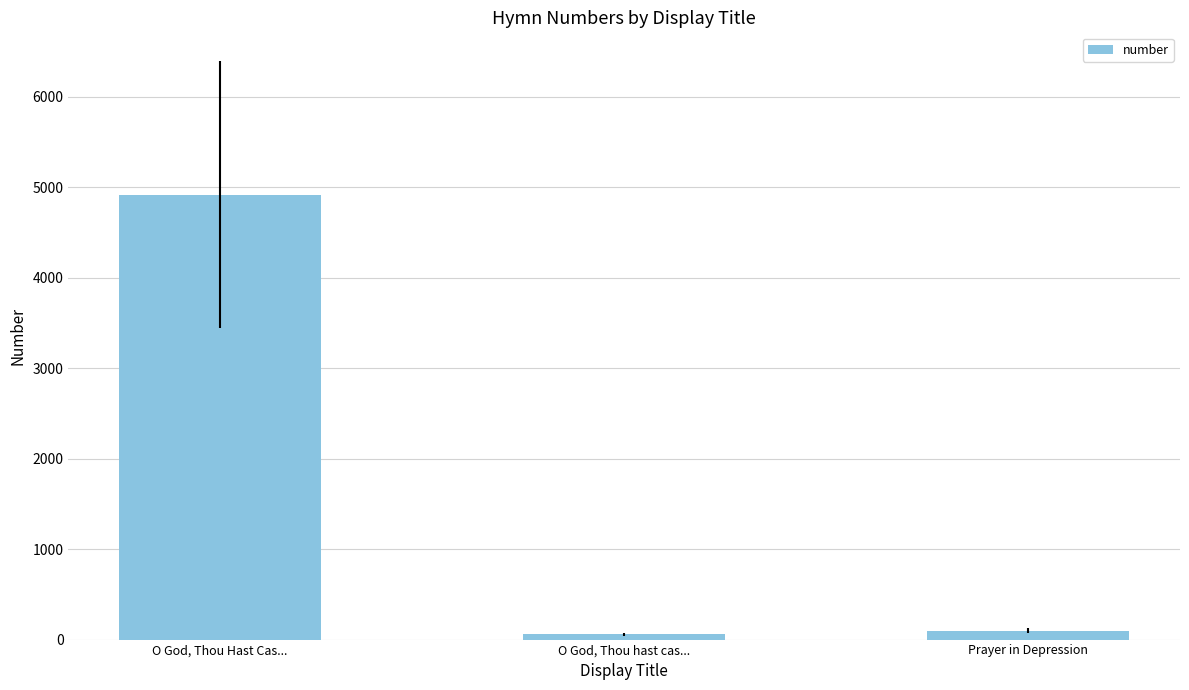

Where is the data nearest to the value 2489?

Prayer in Depression